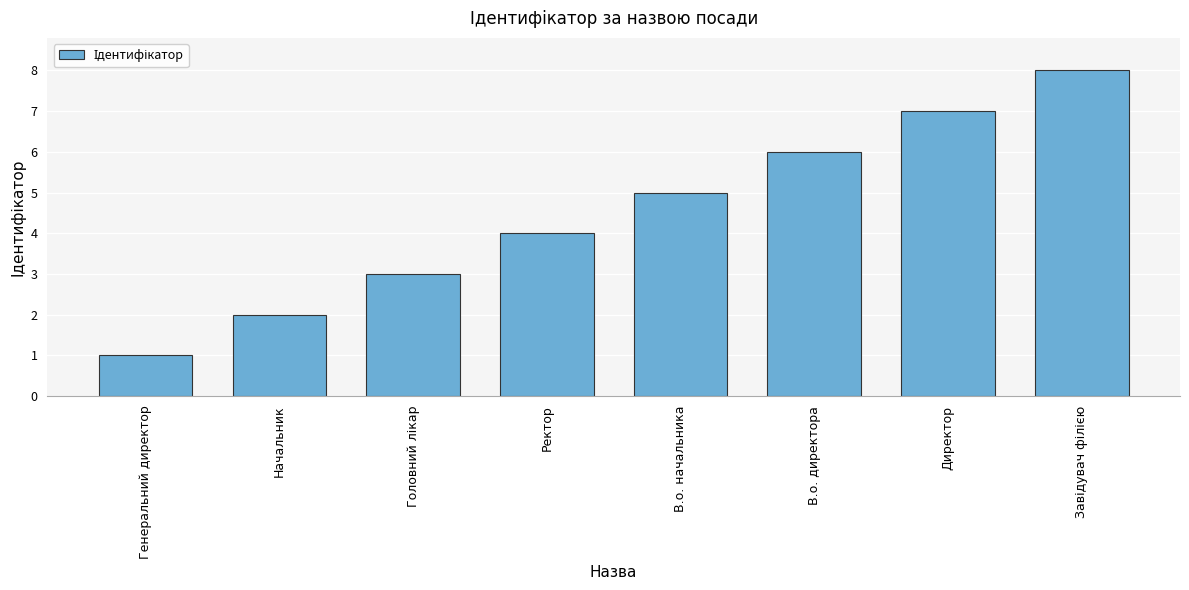

What is the difference between the values at Начальник and В.о. начальника?

3